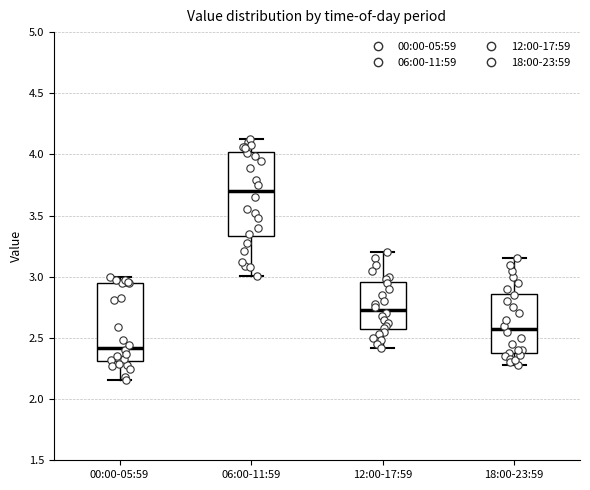

Where does the lower whisker of the box for 18:00-23:59 end on the y-axis? The values are not printed on the chart, so give them approximately, as read against the axis.

2.30